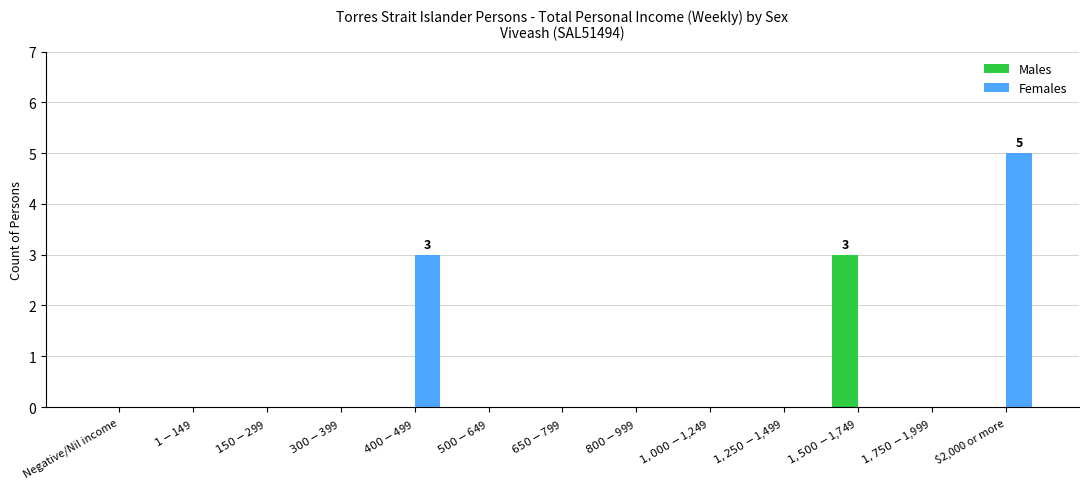

What is the highest value of the Males series?

3